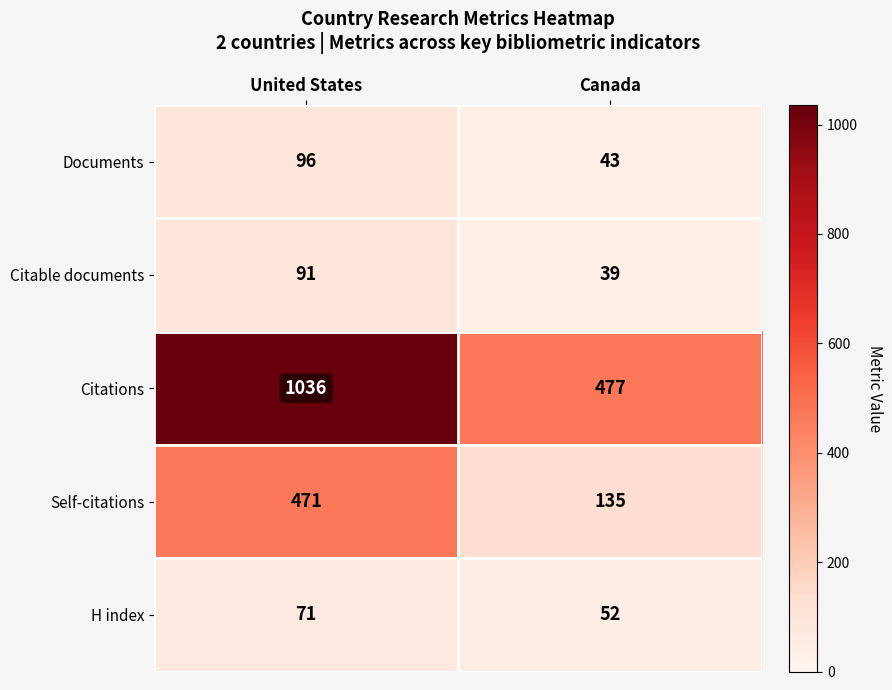

What is the sum of all Citable documents values?

130